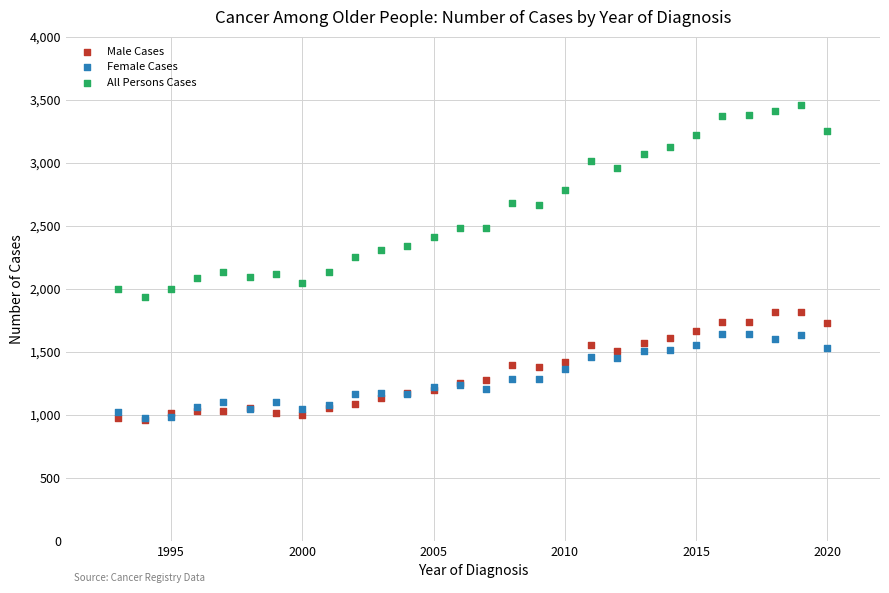

What are all the series names shown in the legend?

Male Cases, Female Cases, All Persons Cases